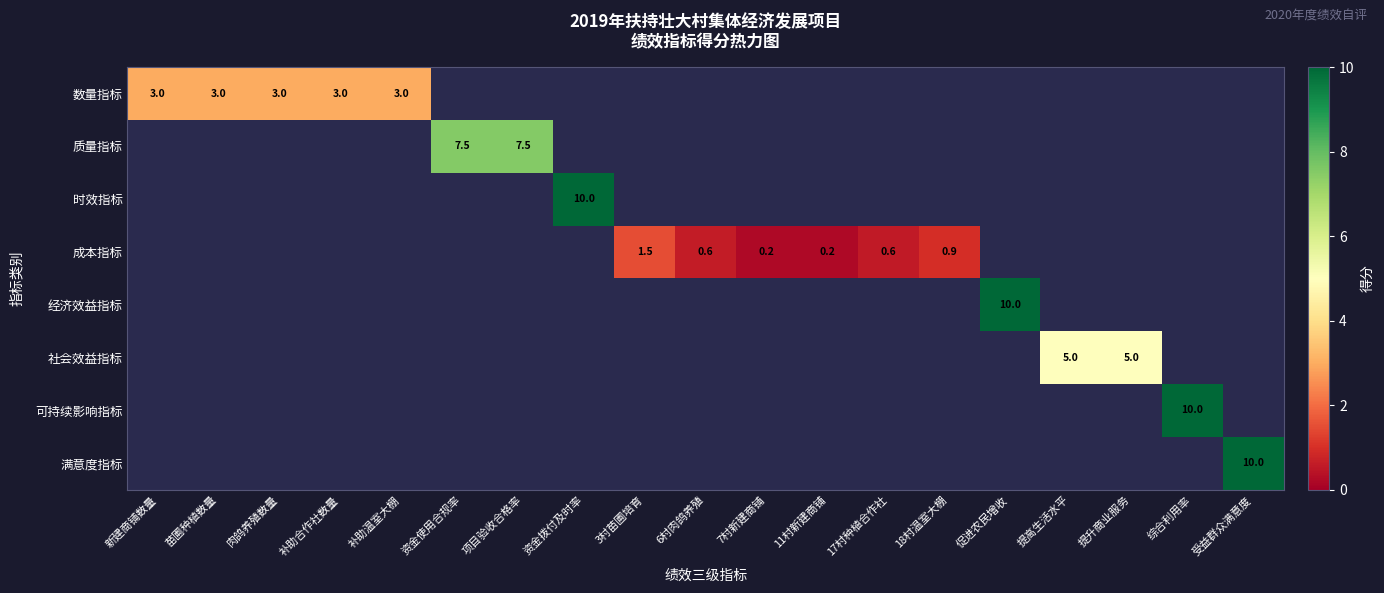

The value of 数量指标 at 苗圃种植数量 is 0.9. True or false?

False